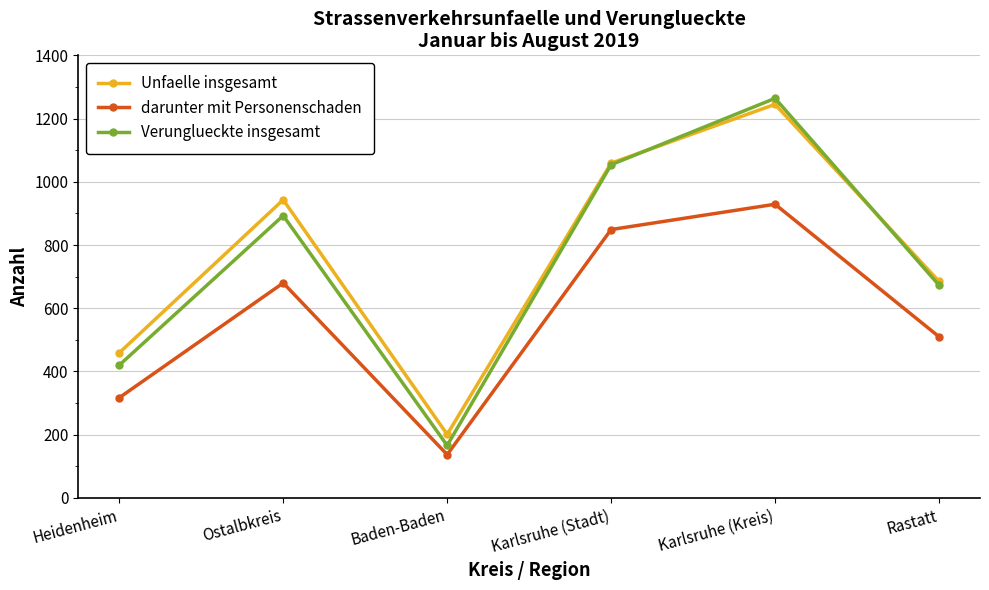

True or false: Verunglueckte insgesamt has more than 0 interior local peaks.

True